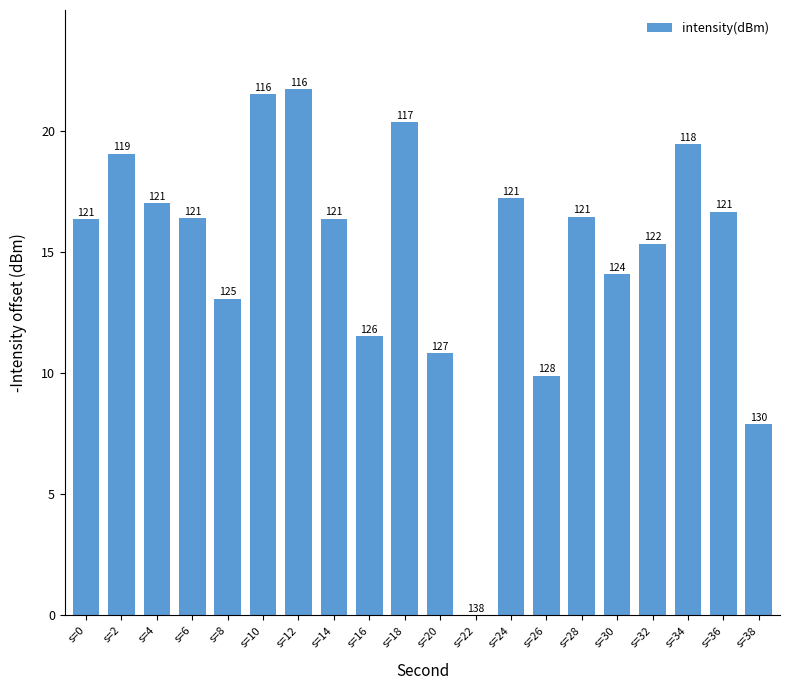

True or false: the data shows 26.6 at s=6.

False